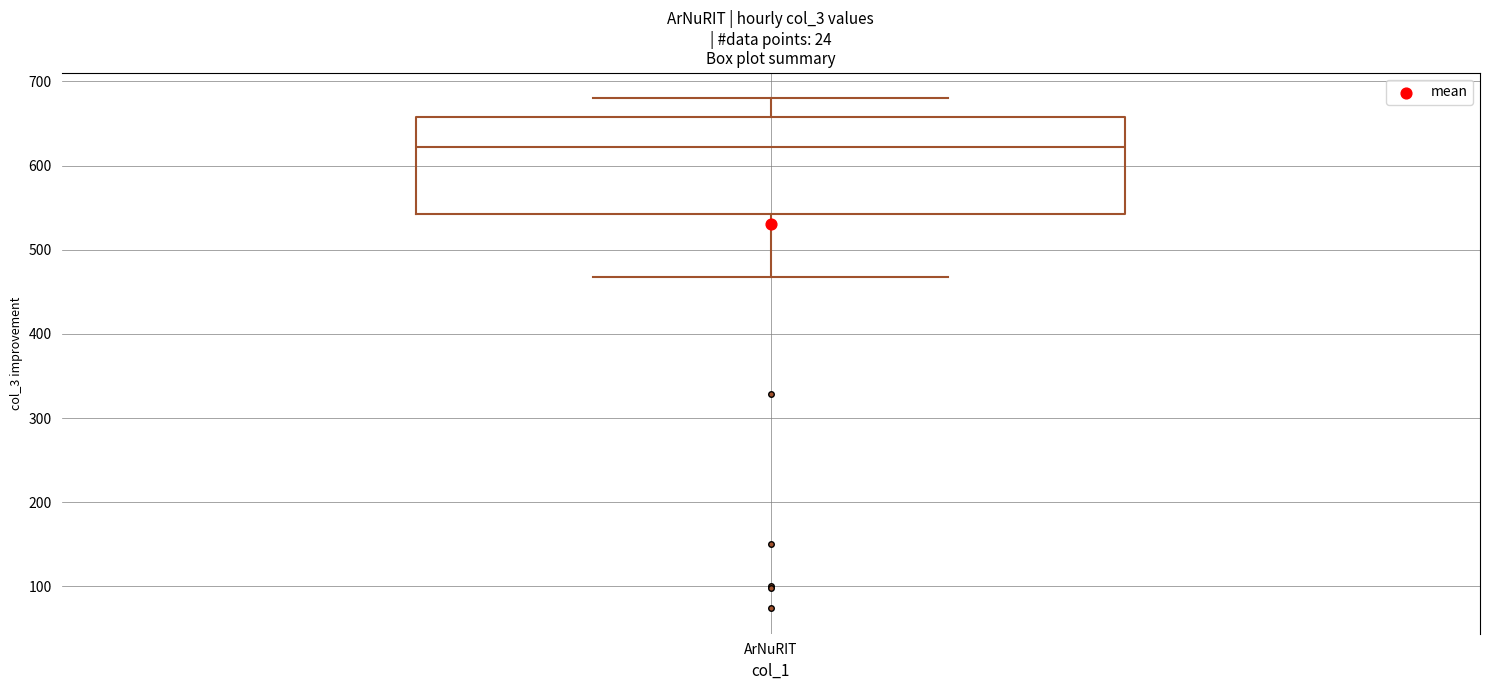

Where is the upper edge of the box for ArNuRIT on the y-axis? The values are not printed on the chart, so give them approximately, as read against the axis.

660